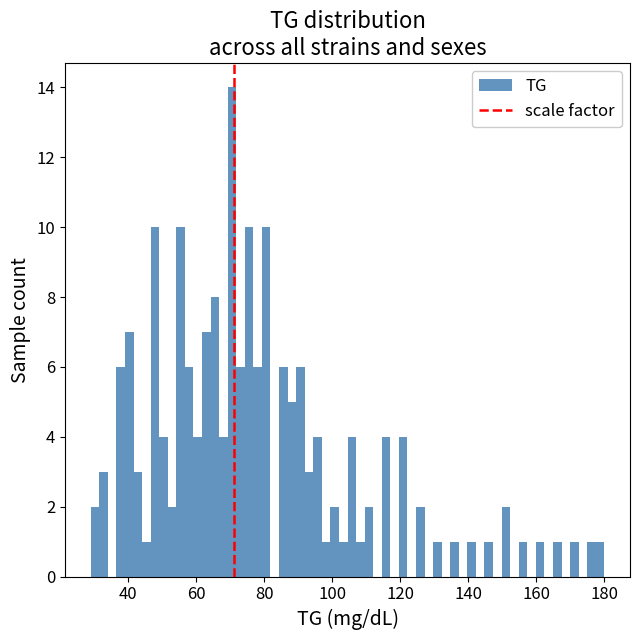

Read against the x-axis, roughly where is the centre of the tallest bar?

70